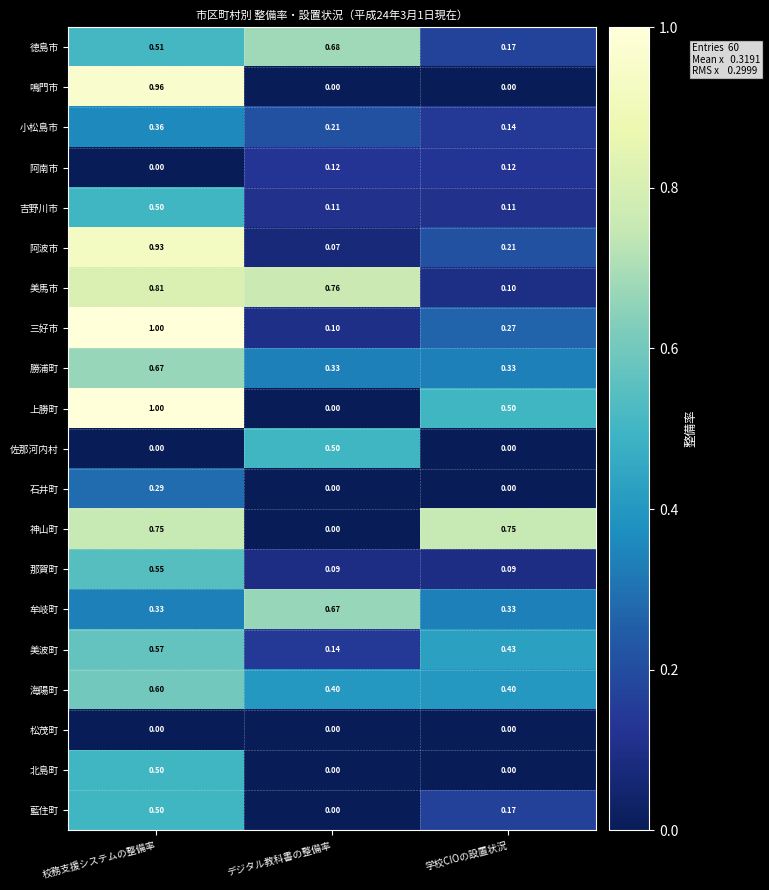

At how many categories does at least one series exceed 0?

3